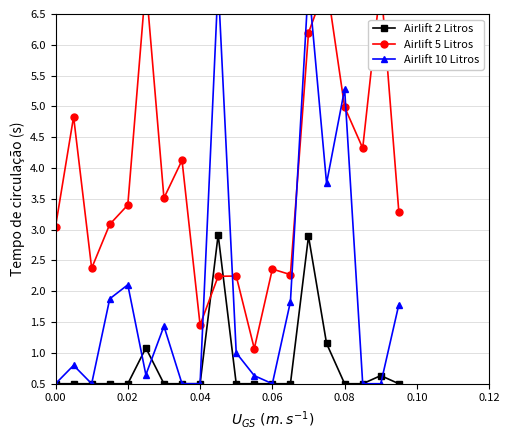

True or false: Airlift 2 Litros has more than 1 points higher than both neighbors.

True